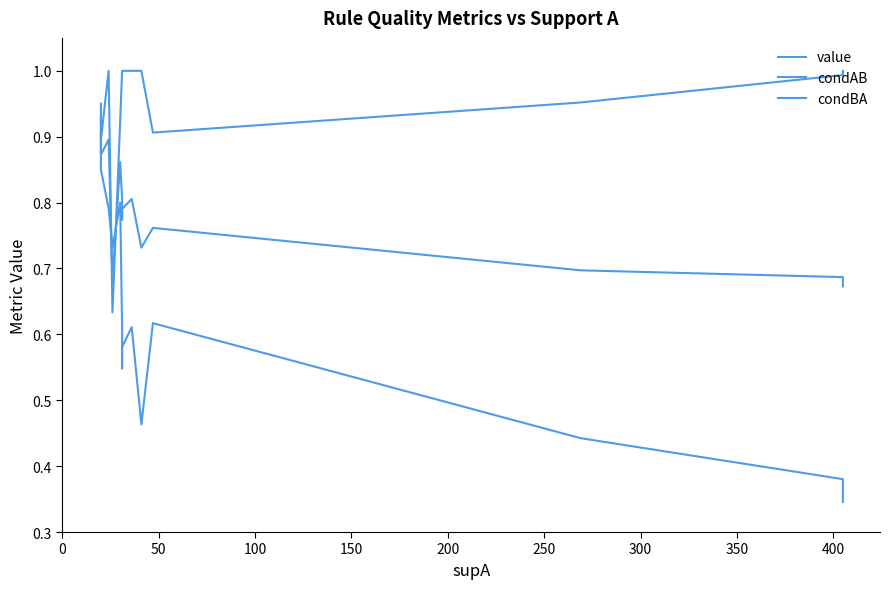

At how many categories does at least one series exceed 0?

14